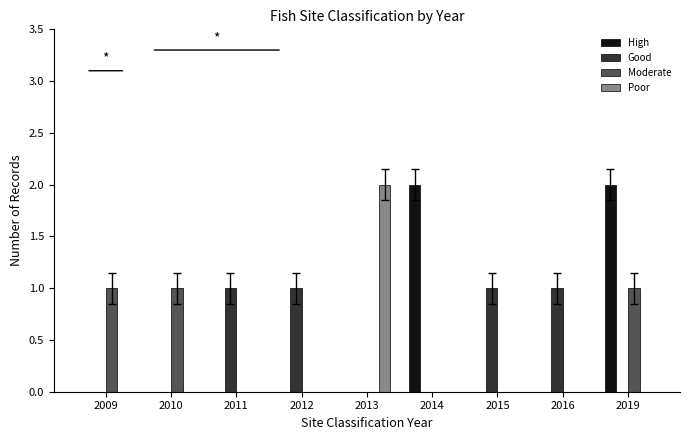

Is it true that Moderate equals 1 at 2010?

True